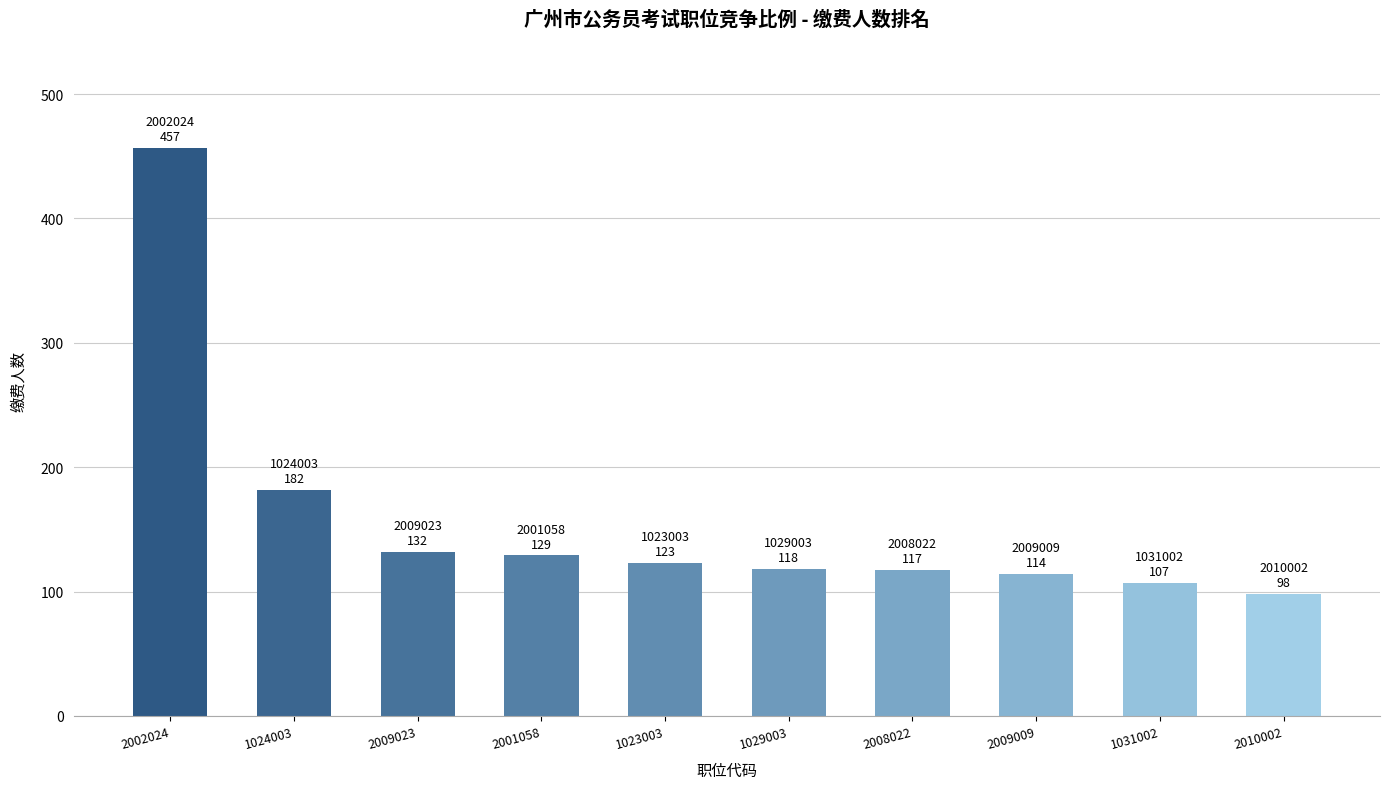

What is the average value?

158